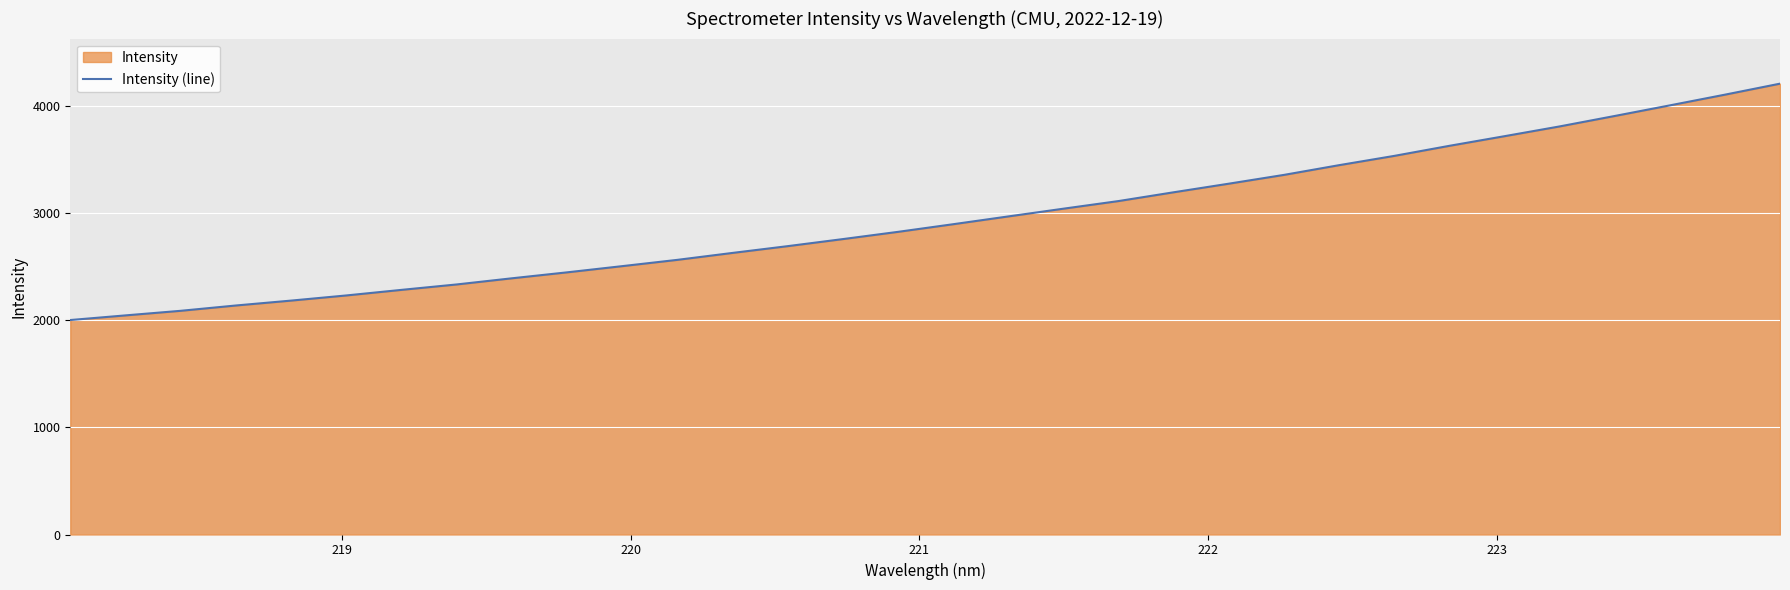

What is the difference between the maximum and minimum values?

2208.6